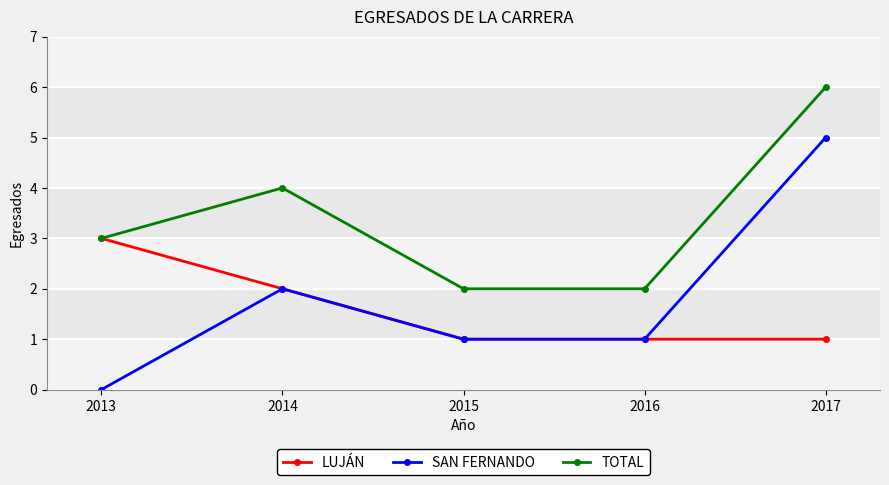

What is the spread (max minus min) of values at 2013?

3